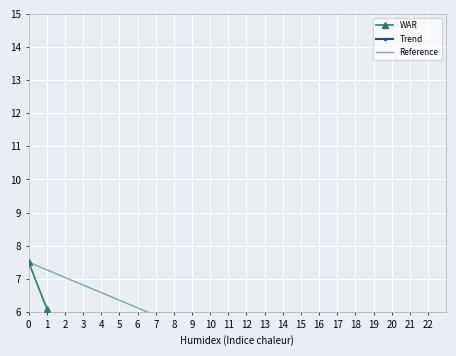

At 6, list the series in order from largest to smallest.

Reference, Trend, WAR